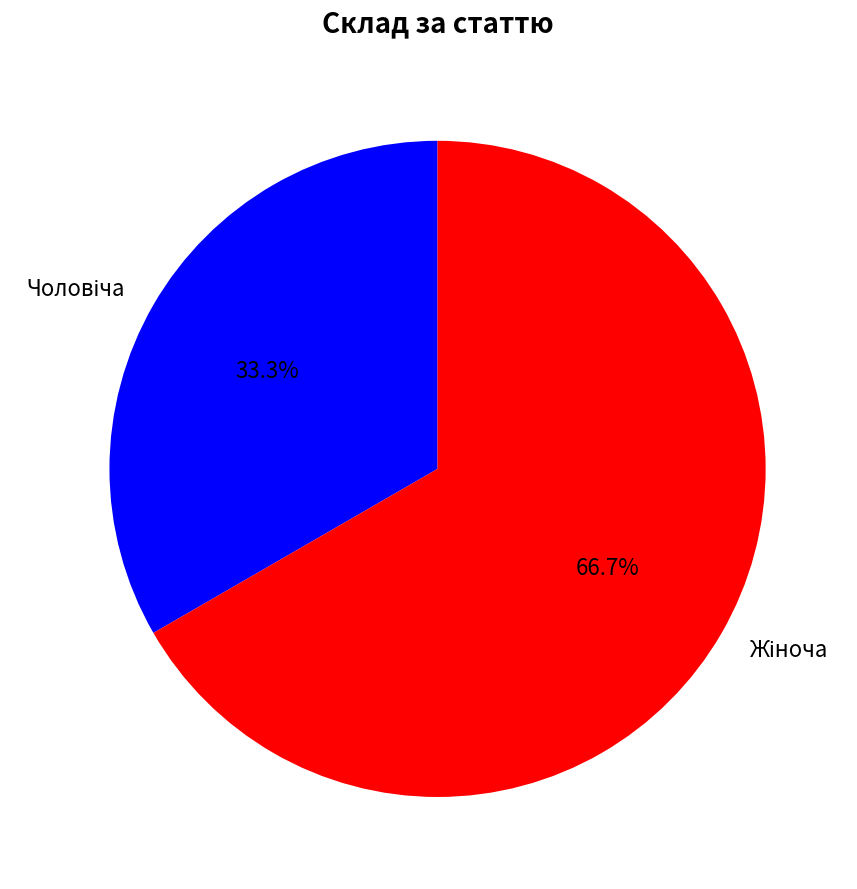

To the nearest percent, what is the difference between the largest and smallest slice percentages?

33%